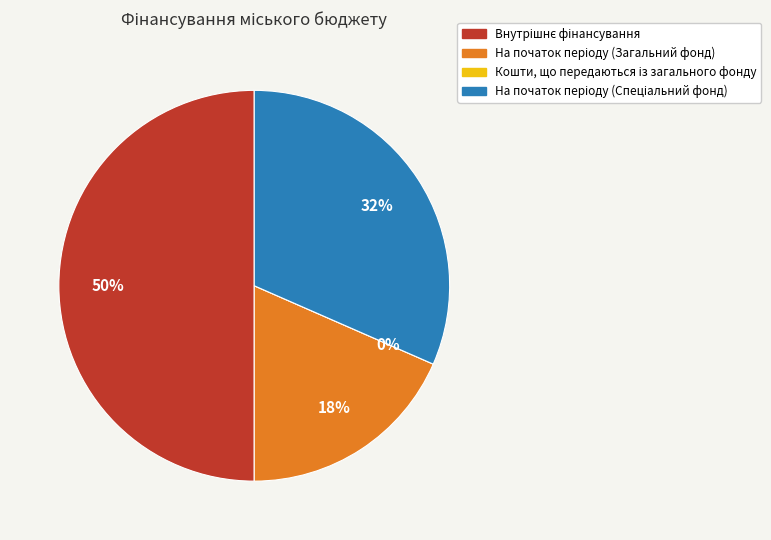

Combined, do Внутрішнє фінансування and Кошти, що передаються із загального фонду account for over 50%?

No